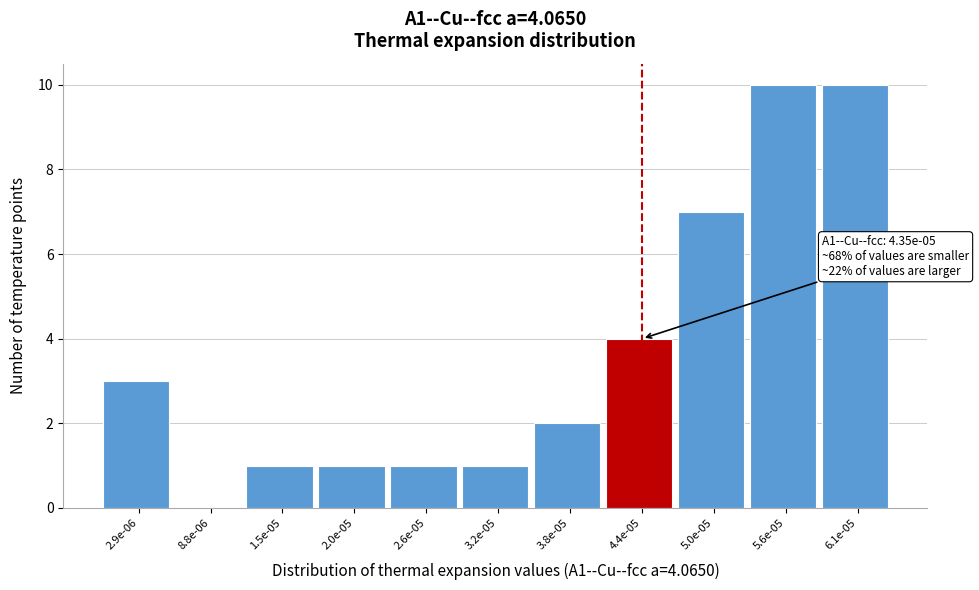

Reading left to right, extract all data points from this chart.

2.9e-06=3	8.8e-06=0	1.5e-05=1	2.0e-05=1	2.6e-05=1	3.2e-05=1	3.8e-05=2	4.4e-05=4	5.0e-05=7	5.6e-05=10	6.1e-05=10